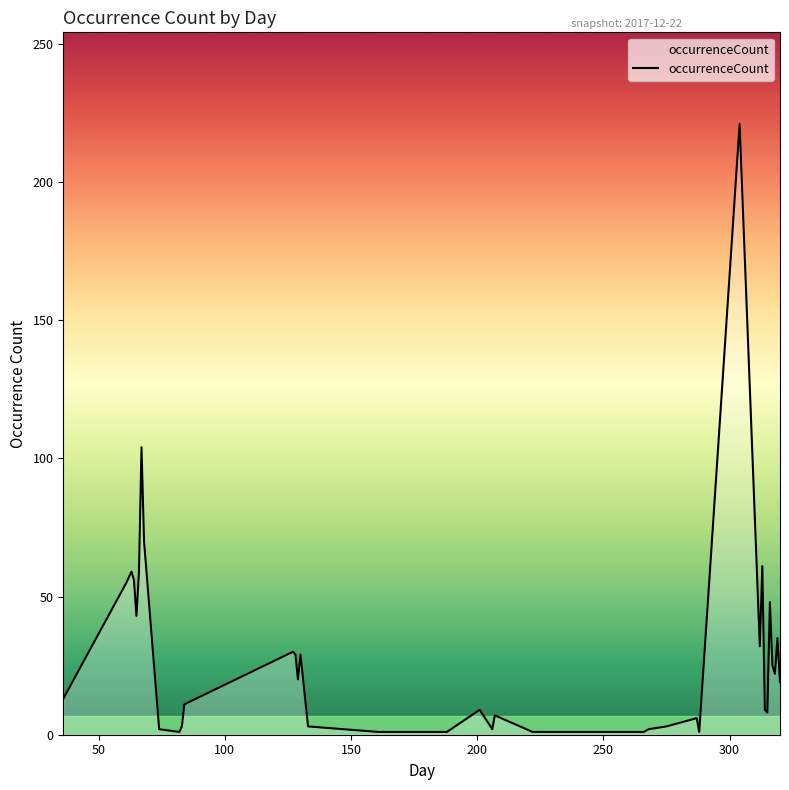

What is the difference between the maximum and minimum values?

220